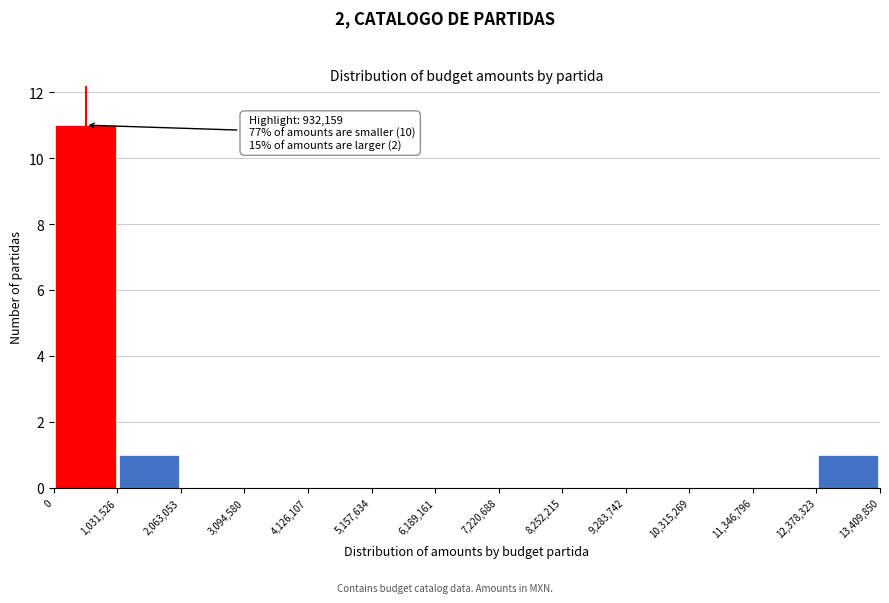

Which range on the x-axis has the tallest bar?

0 to 1,031,526